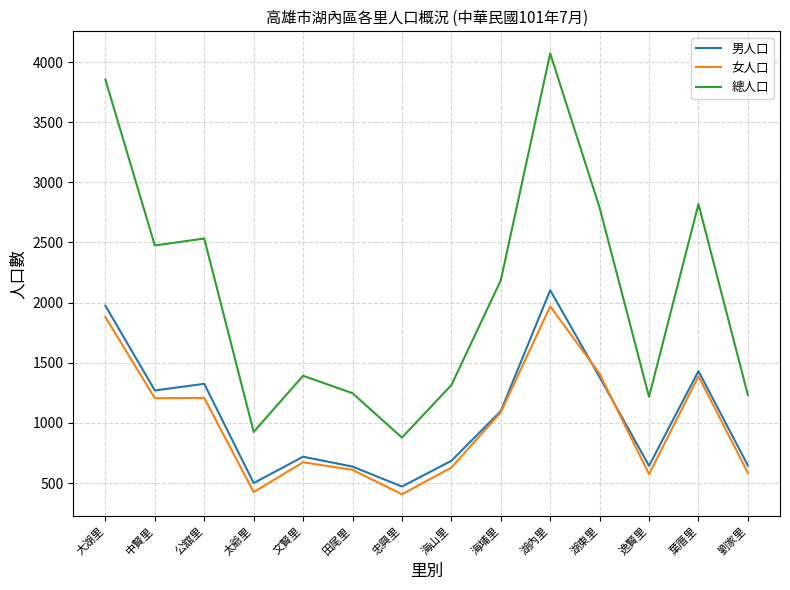

At how many categories does at least one series exceed 2254?

6